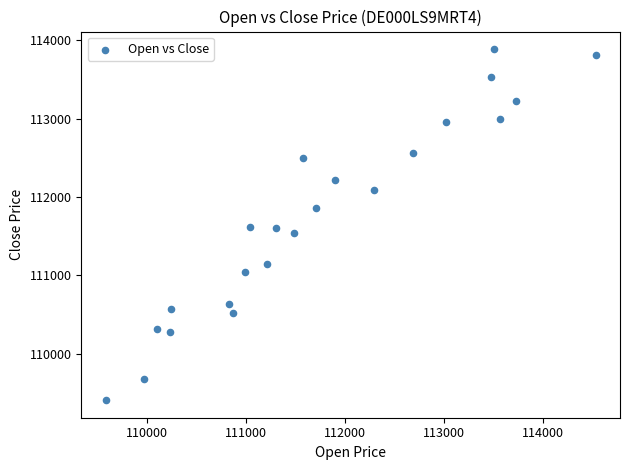

What is the range of Y values (max minus min)?

4482